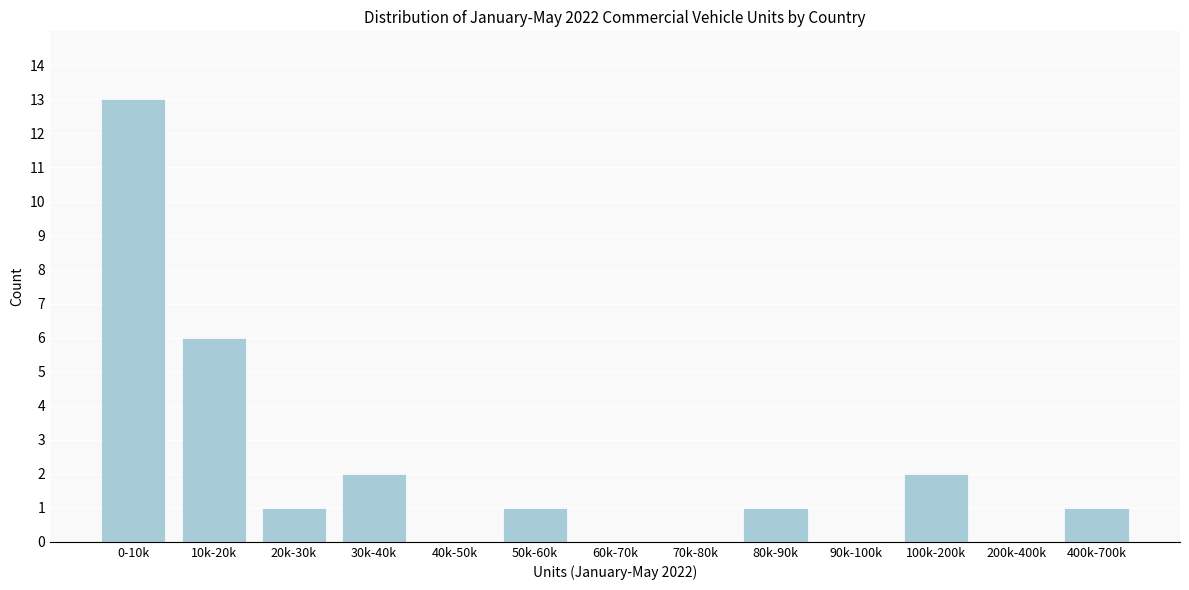

Reading left to right, transcribe all the data shown in this chart.

0-10k=13	10k-20k=6	20k-30k=1	30k-40k=2	40k-50k=0	50k-60k=1	60k-70k=0	70k-80k=0	80k-90k=1	90k-100k=0	100k-200k=2	200k-400k=0	400k-700k=1